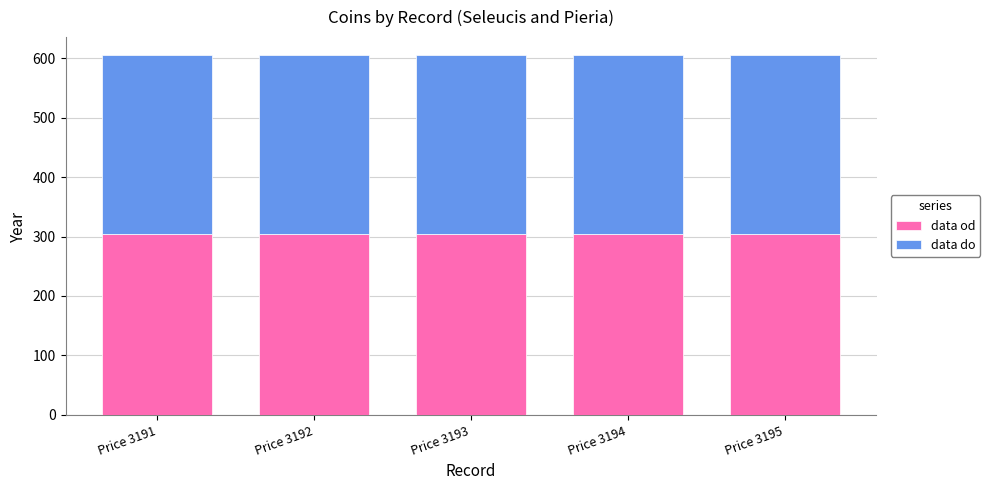

What are all the series names shown in the legend?

data od, data do